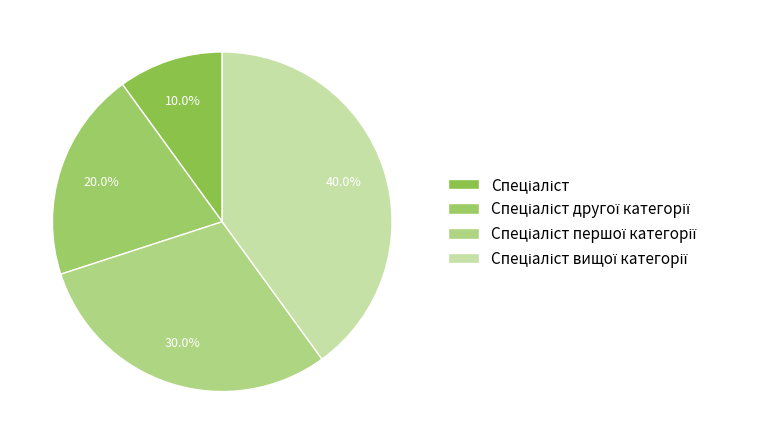

Rank the categories by value from highest to lowest.

Спеціаліст вищої категорії, Спеціаліст першої категорії, Спеціаліст другої категорії, Спеціаліст